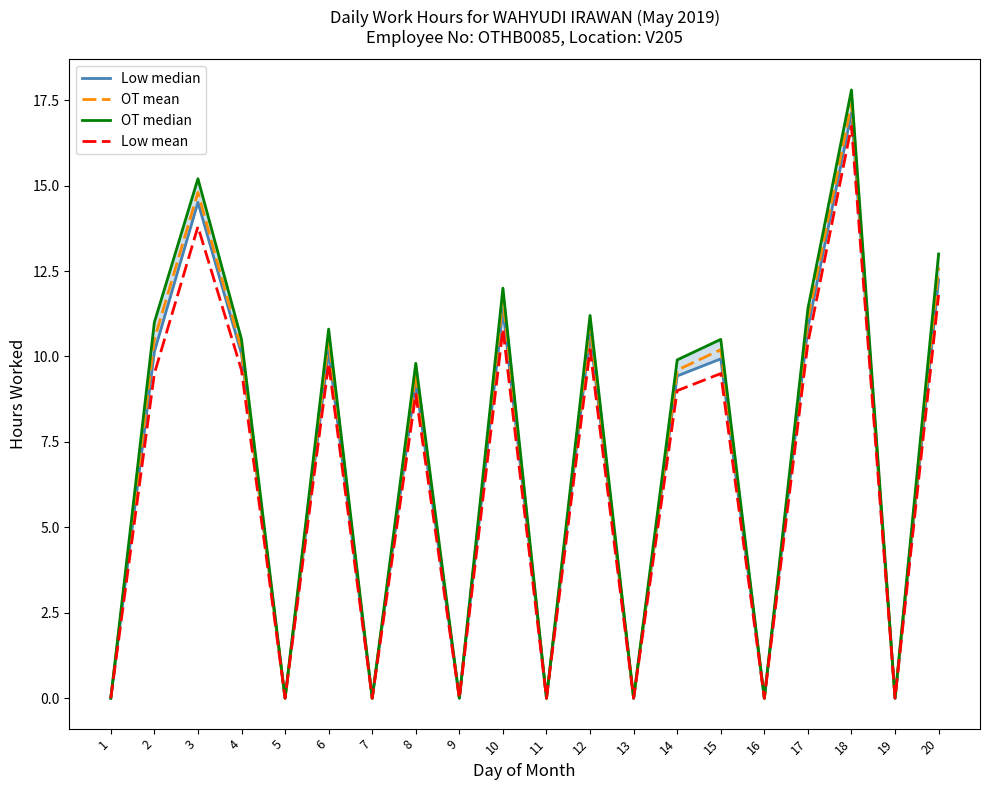

True or false: OT median has more than 0 points higher than both neighbors.

True